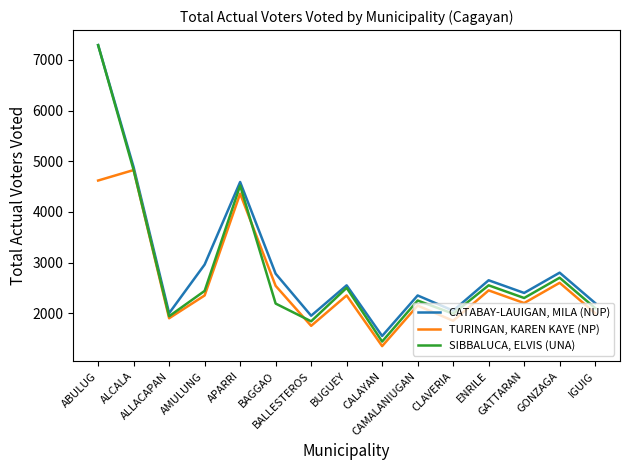

List the series in order of their overall mean, highest first.

CATABAY-LAUIGAN, MILA (NUP), SIBBALUCA, ELVIS (UNA), TURINGAN, KAREN KAYE (NP)